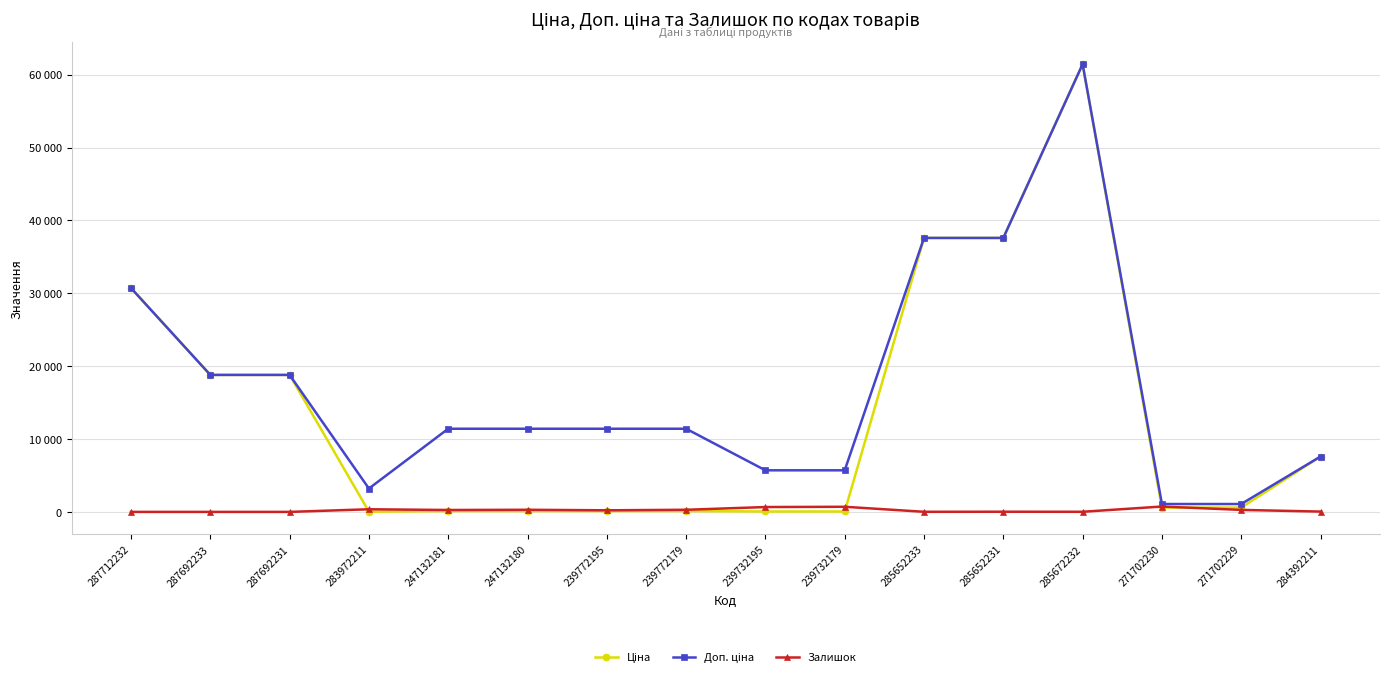

Is it true that Залишок equals 23.0 at 285652231?

True